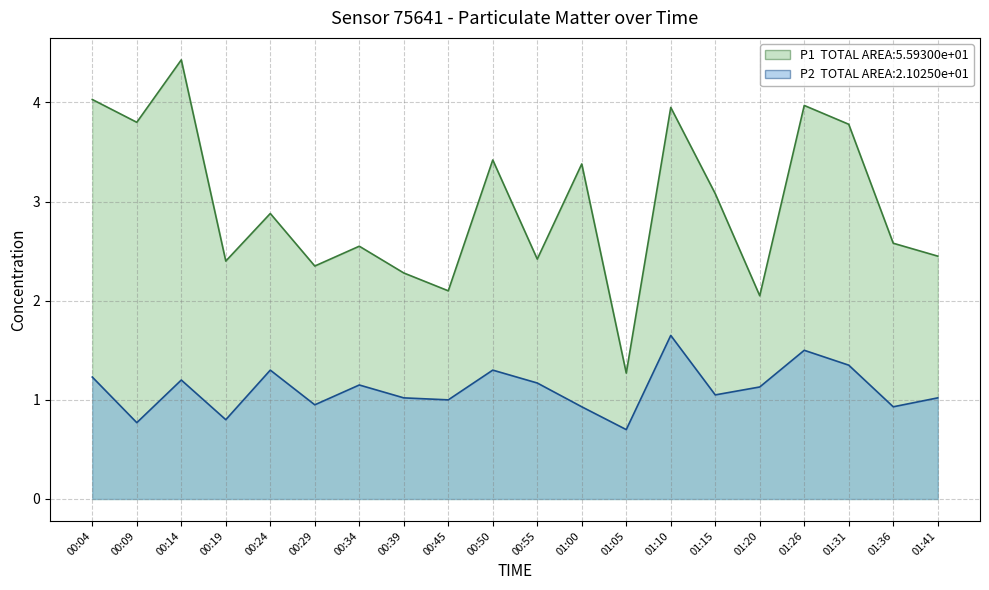

Reading left to right, extract all data points from this chart.

P1: 4.0	3.8	4.4	2.4	2.9	2.4	2.5	2.3	2.1	3.4	2.4	3.4	1.3	4.0	3.1	2.0	4.0	3.8	2.6	2.5
P2: 1.2	0.8	1.2	0.8	1.3	0.9	1.1	1.0	1.0	1.3	1.2	0.9	0.7	1.6	1.1	1.1	1.5	1.4	0.9	1.0